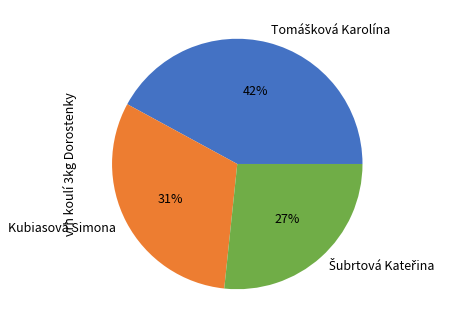

The Kubiasová Simona slice represents 20% of the pie. True or false?

False